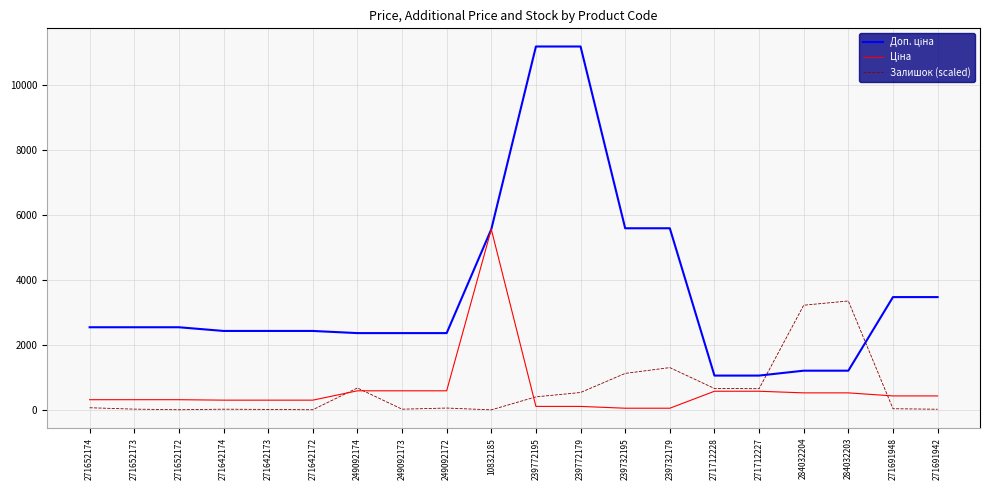

The value of Залишок (scaled) at 271712228 is 1145.6. True or false?

False